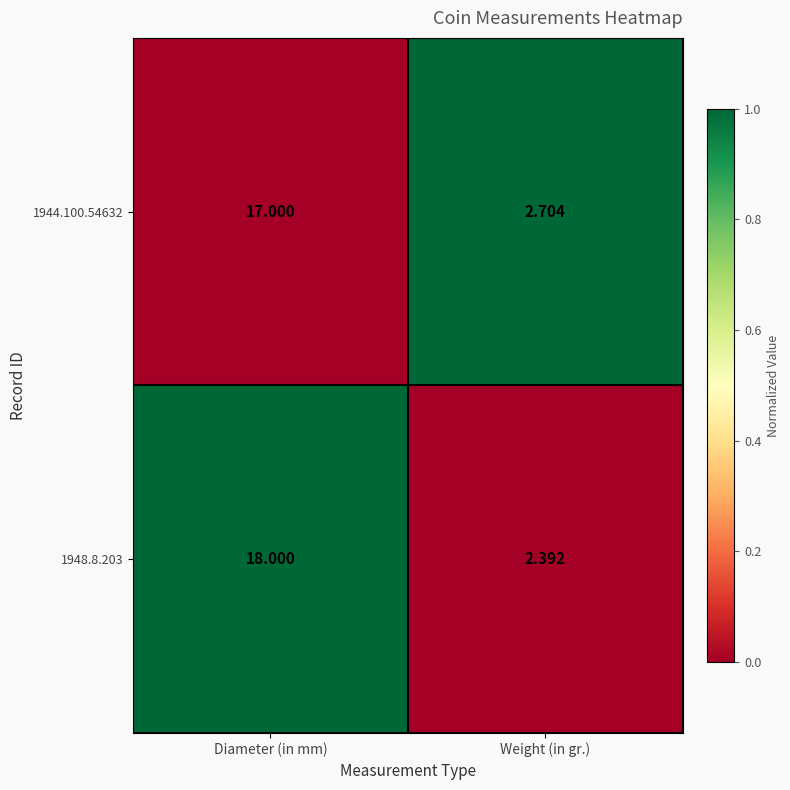

Which series has the largest total across all categories?

1948.8.203